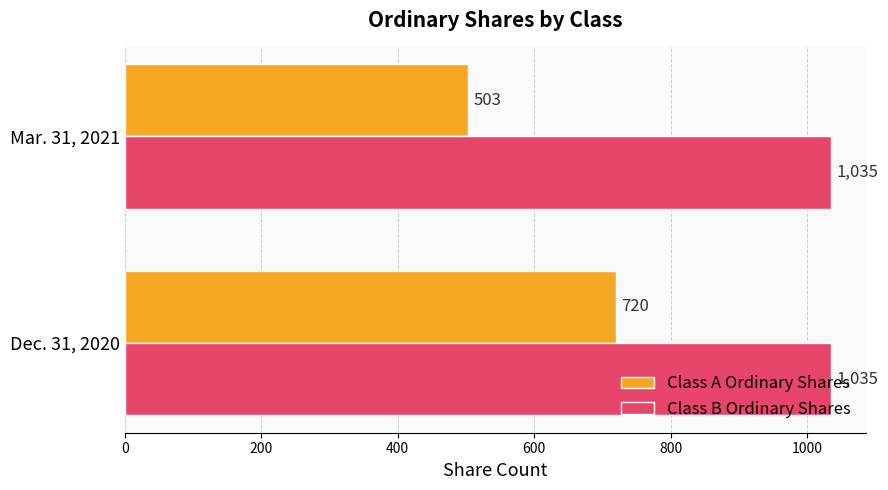

What is the spread (max minus min) of values at Mar. 31, 2021?

532